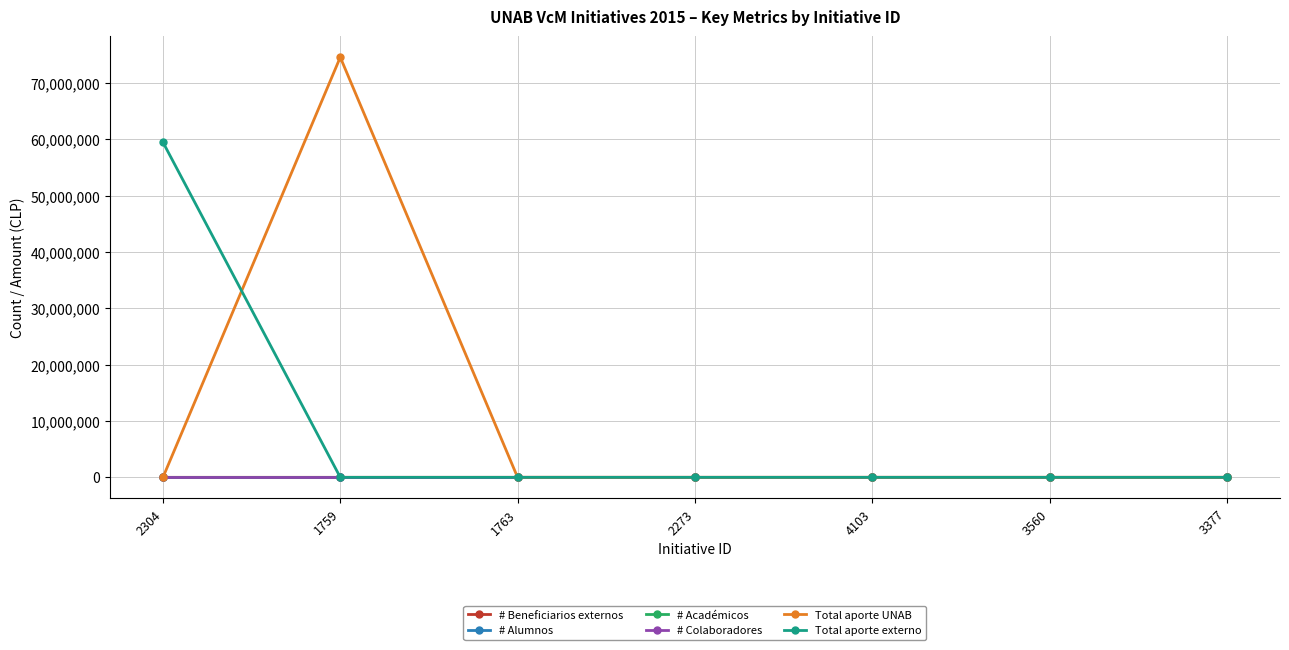

What is the label of the 6th point from the right?

1759